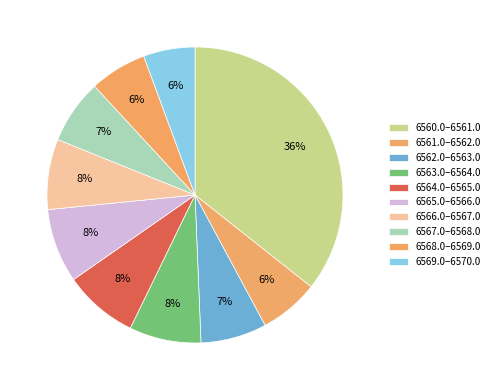

Count the number of slices in the pie.

10